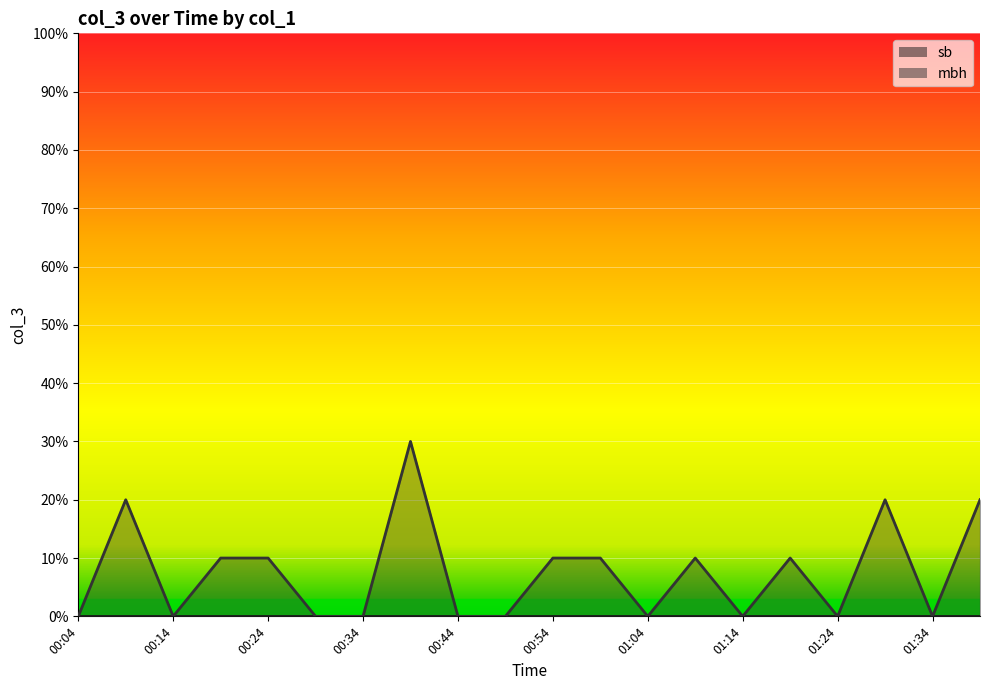

True or false: the data shows 0.1 at 01:34.

False